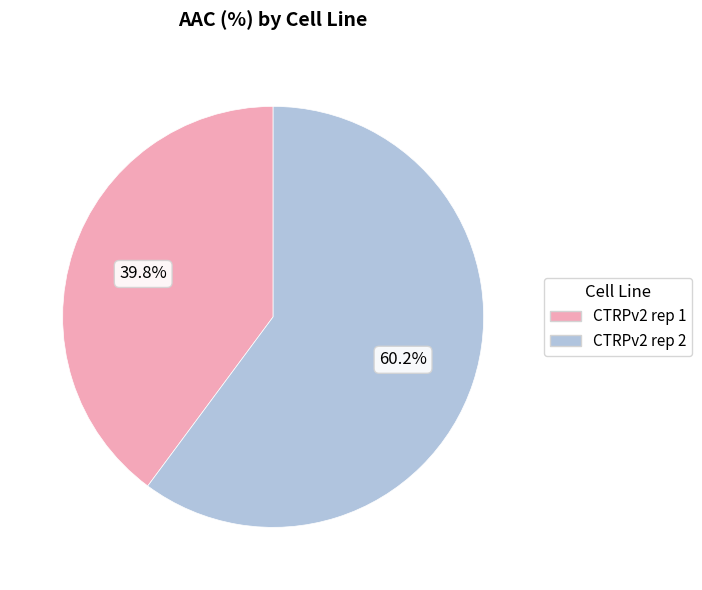

To the nearest percent, what percentage of the pie is CTRPv2 rep 2?

60%